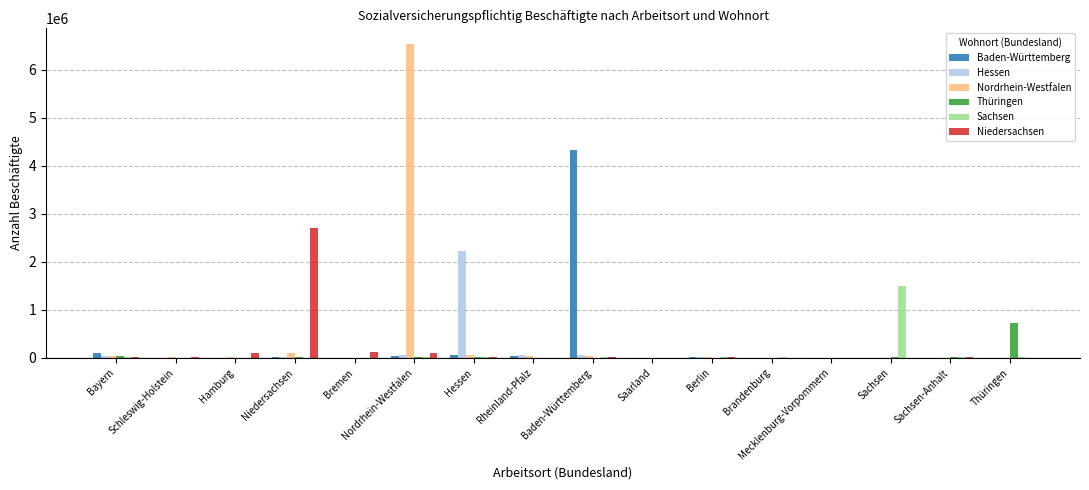

At which category is the sum across all series the highest?

Nordrhein-Westfalen